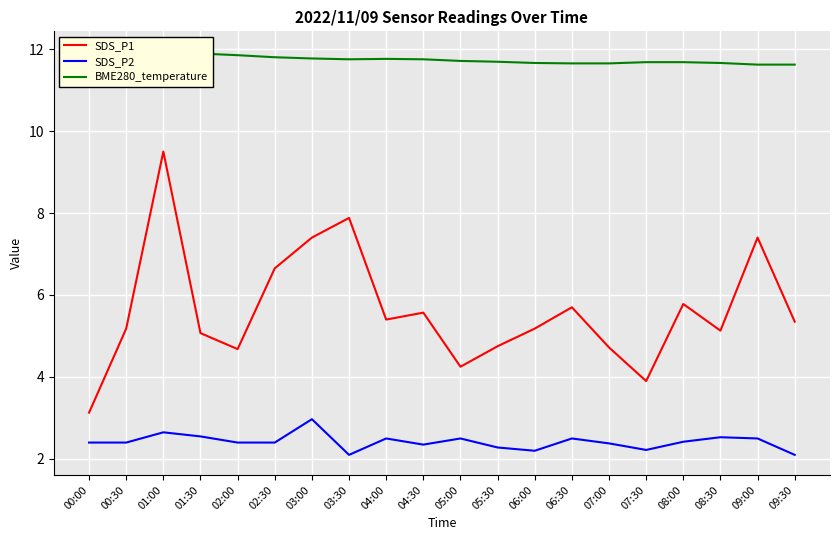

The value of SDS_P2 at 01:30 is 4.5. True or false?

False